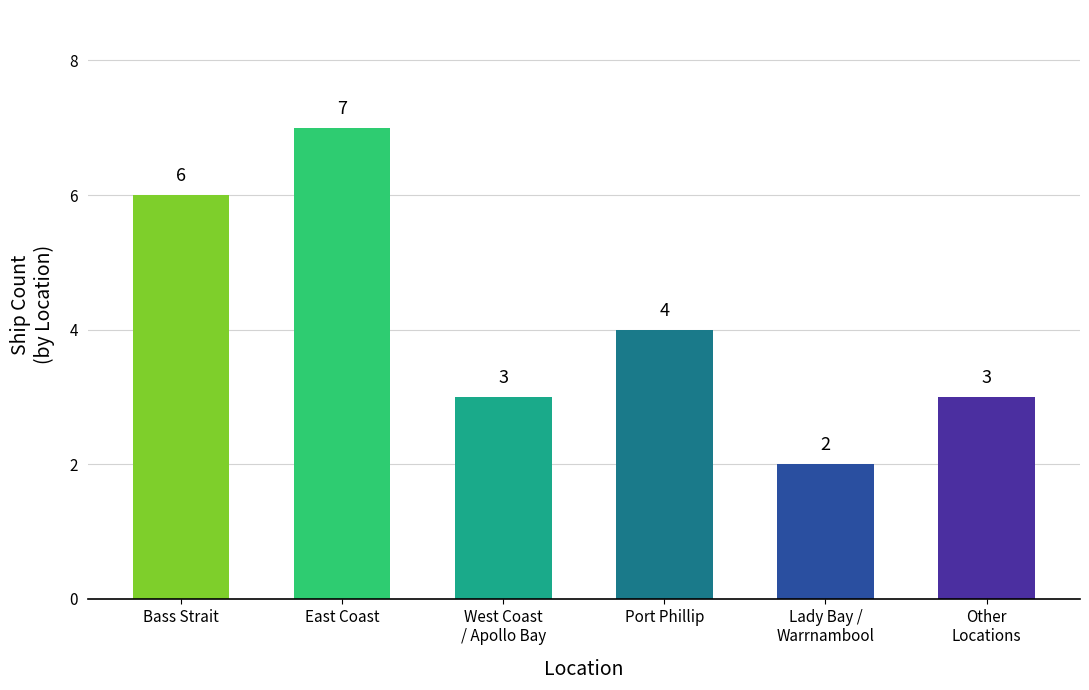

What is the label of the 2nd bar from the left?

East Coast